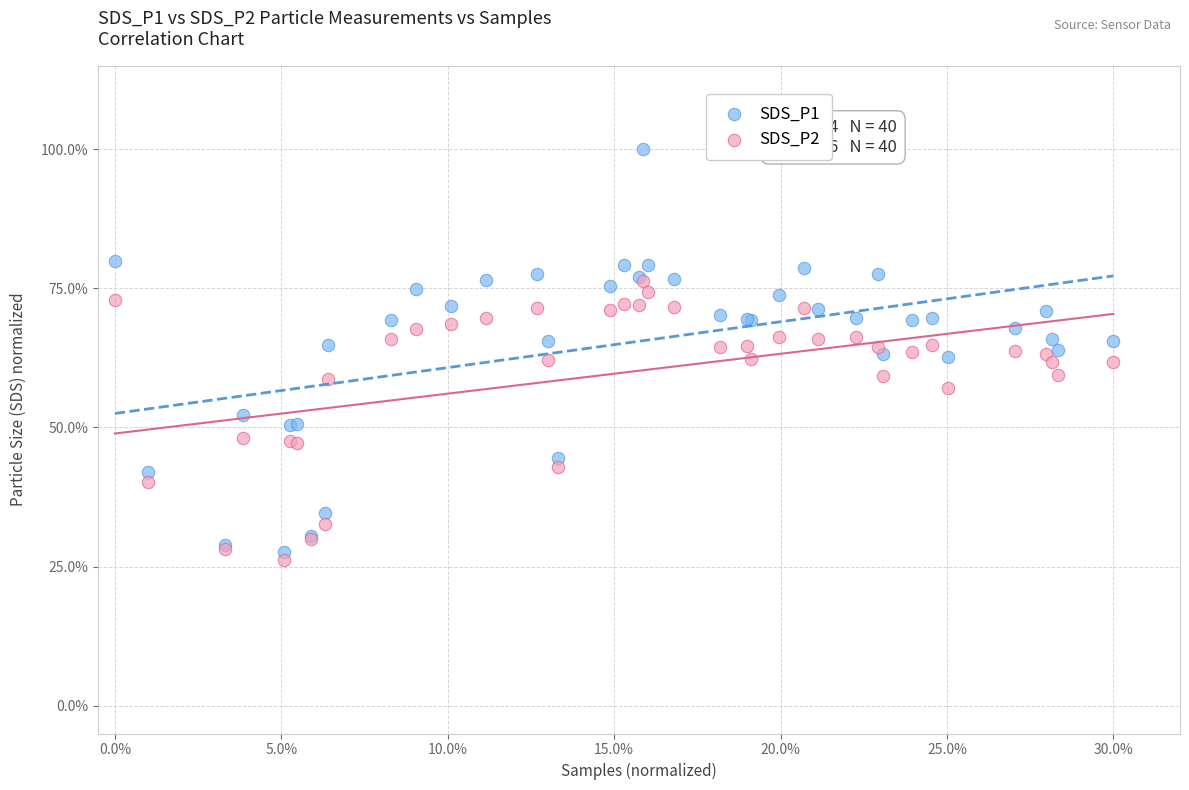

What are all the series names shown in the legend?

SDS_P1, SDS_P2